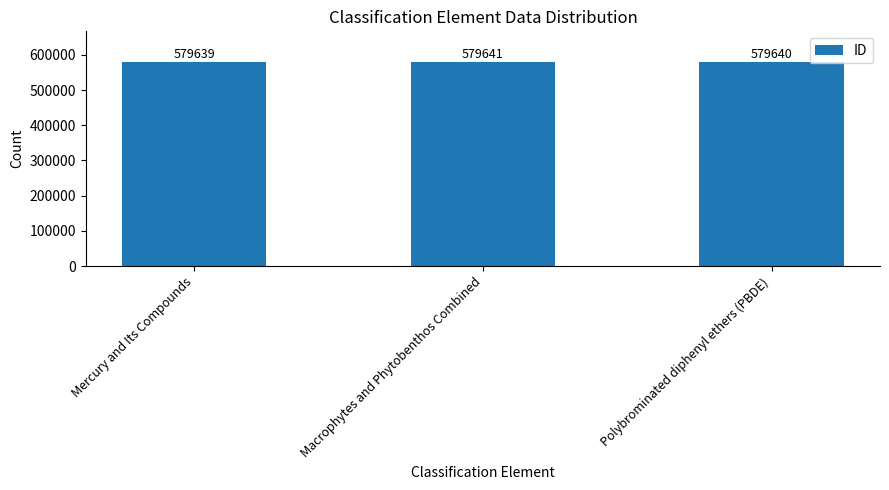

What is the sum of the values at Macrophytes and Phytobenthos Combined and Mercury and Its Compounds?

1159280